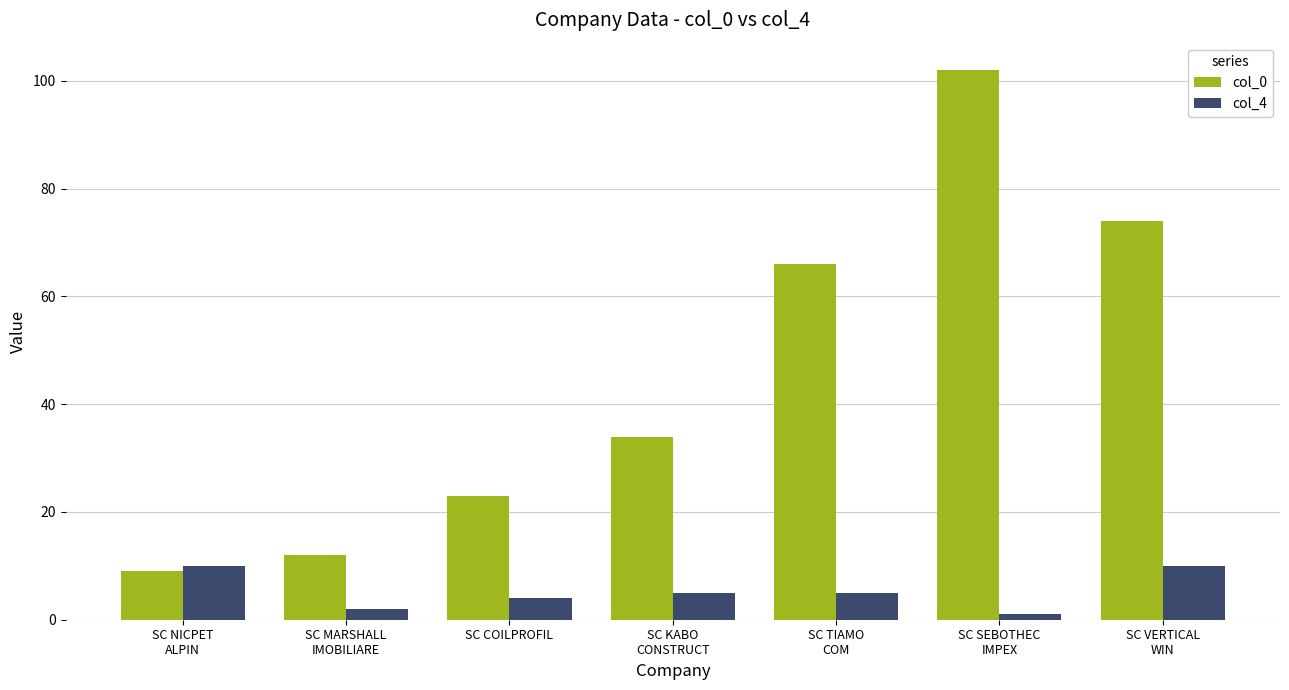

Read the col_0 value at SC KABO
CONSTRUCT, to the nearest 5.

35